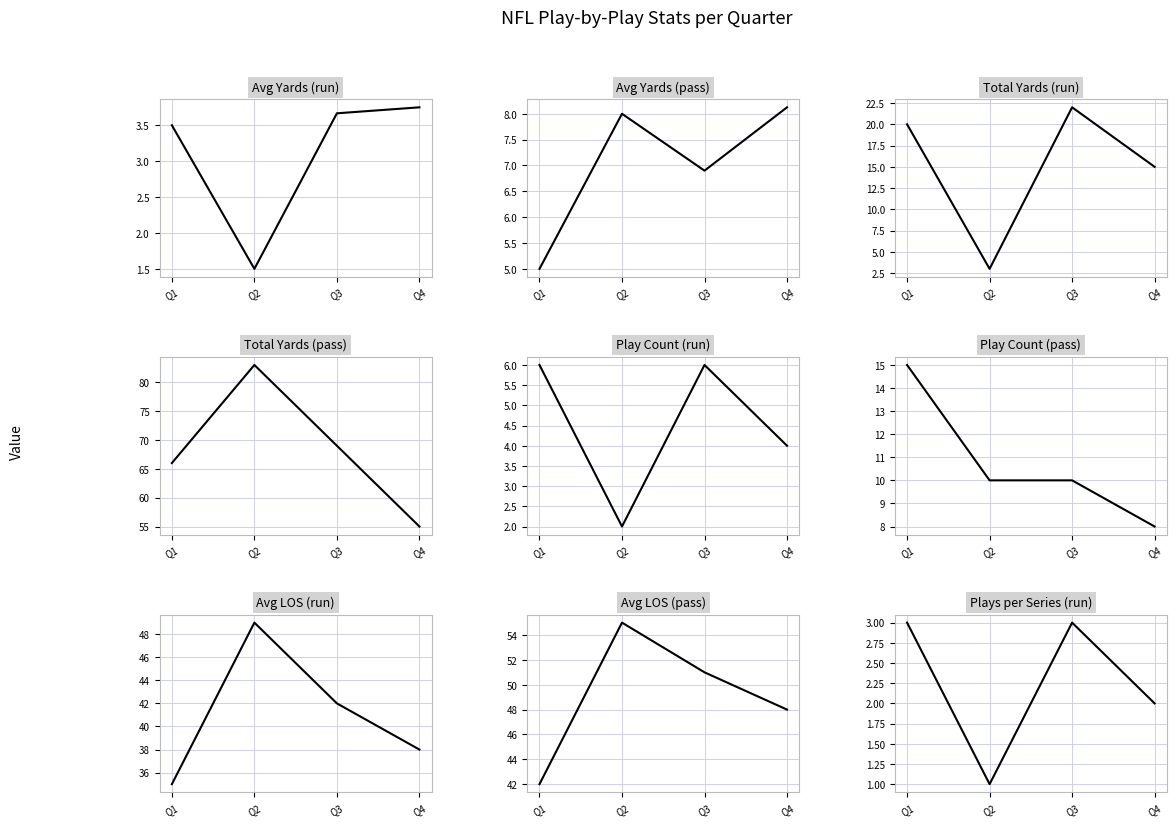

What is the difference between the maximum and minimum values in the pass series?

3.1